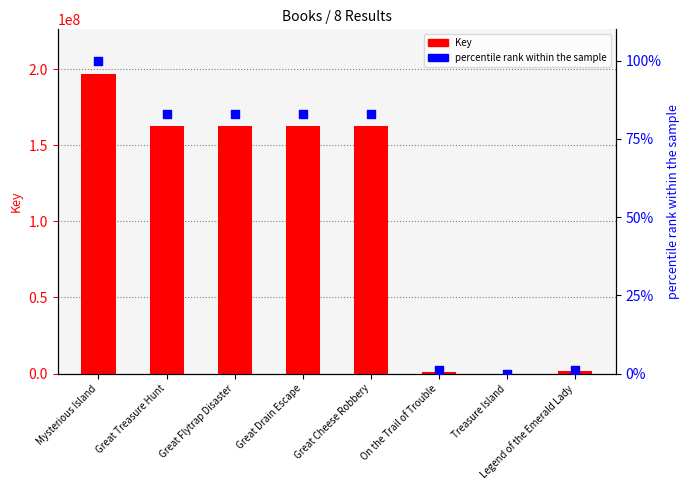

Which series contains the highest Y value?

Key